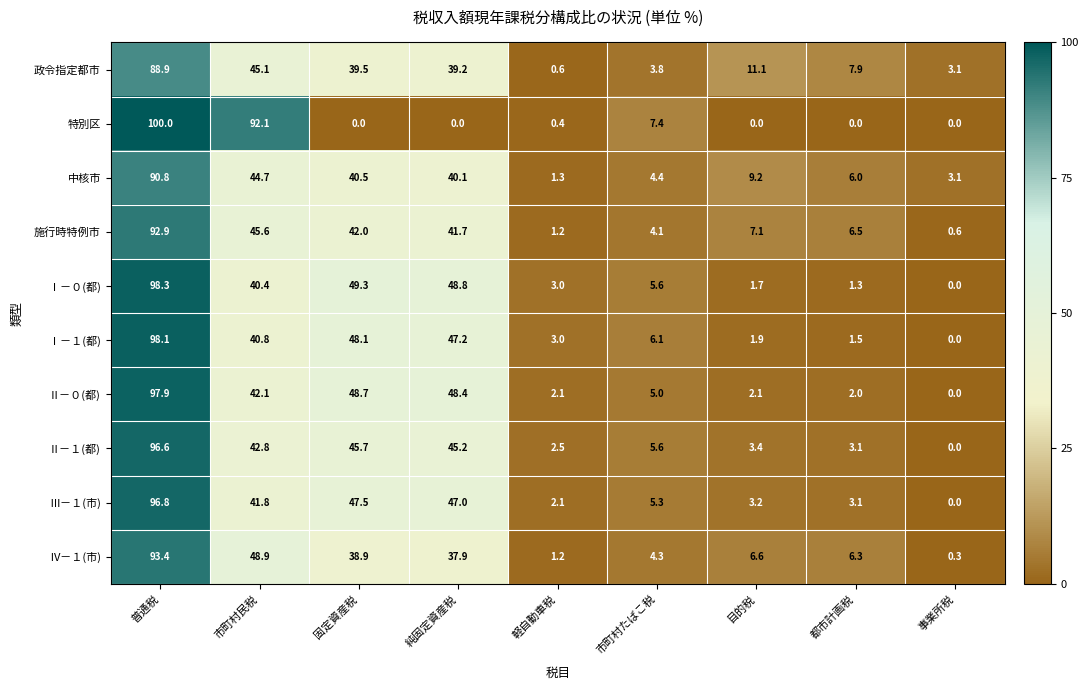

Rank the series at 目的税 from highest to lowest value.

政令指定都市, 中核市, 施行時特例市, Ⅳ－１(市), Ⅱ－１(都), Ⅲ－１(市), Ⅱ－０(都), Ⅰ－１(都), Ⅰ－０(都), 特別区